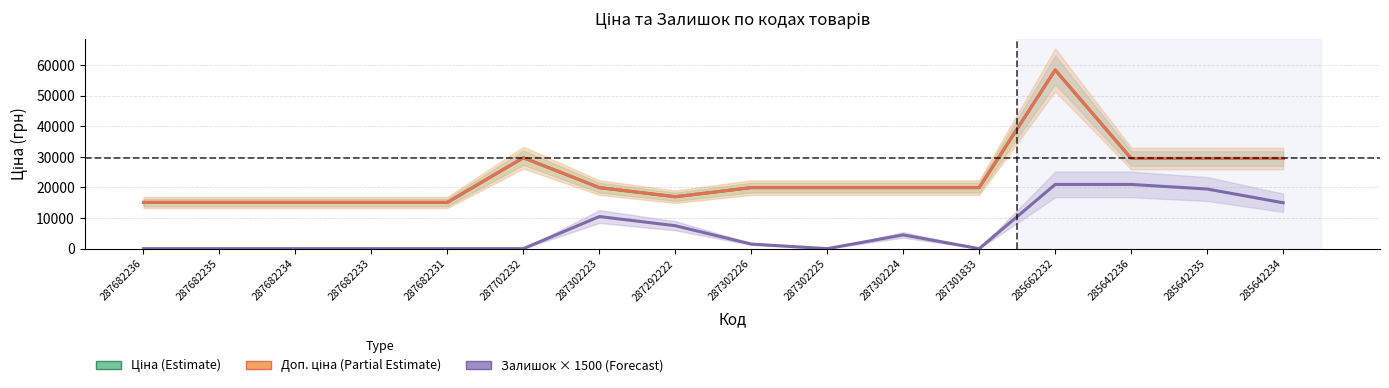

What is the value of the Доп. ціна (Partial Estimate) point at the 8th from the left?

16976.3